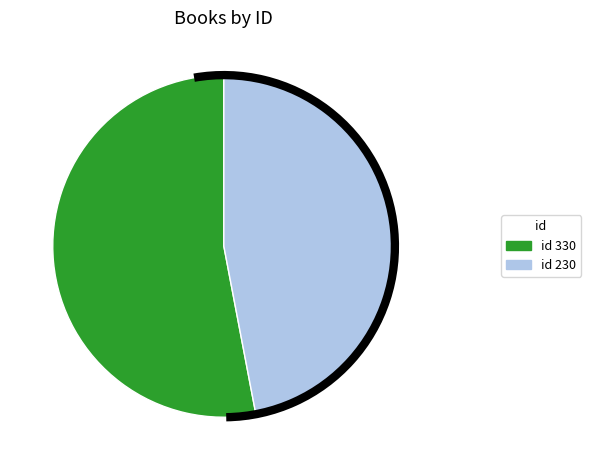

Does any single category account for the majority?

Yes